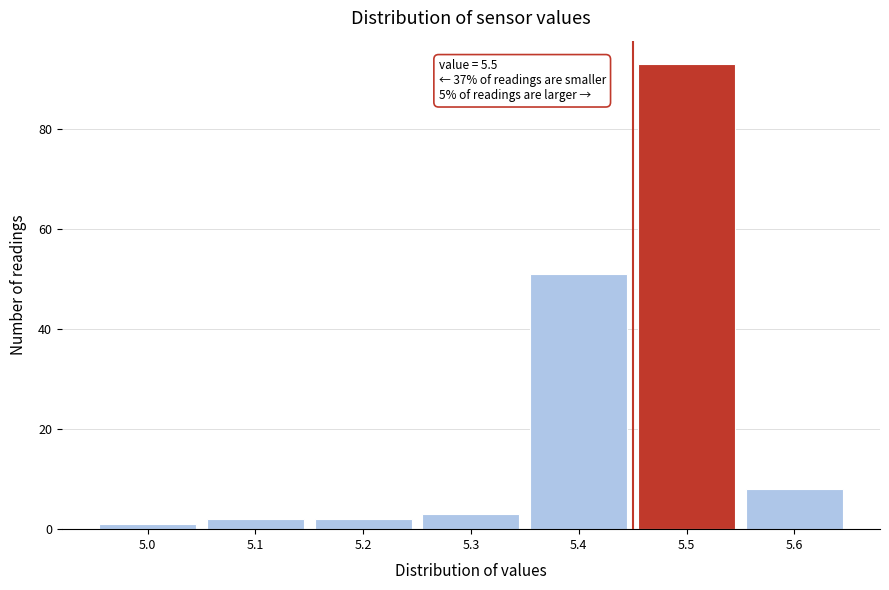

Reading left to right, extract all data points from this chart.

5.0=1	5.1=2	5.2=2	5.3=3	5.4=51	5.5=93	5.6=8